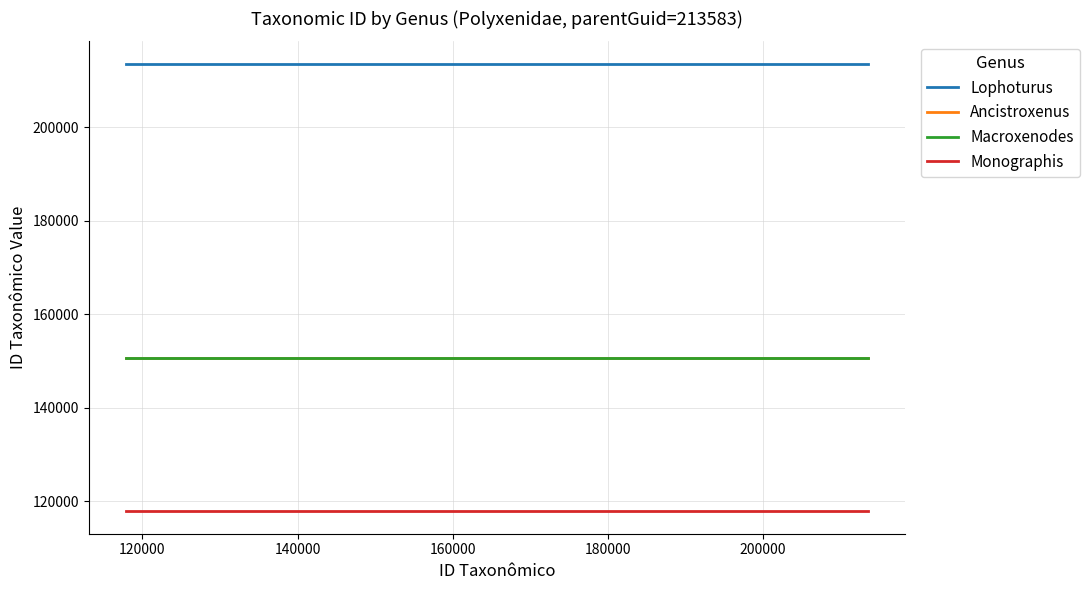

What is the average value of the Macroxenodes series?

150701